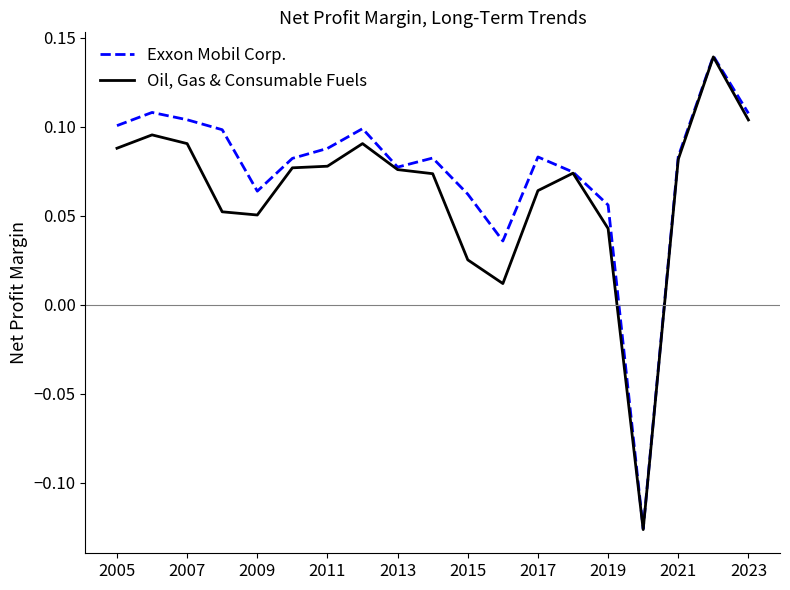

Which series has the largest total across all categories?

Exxon Mobil Corp.